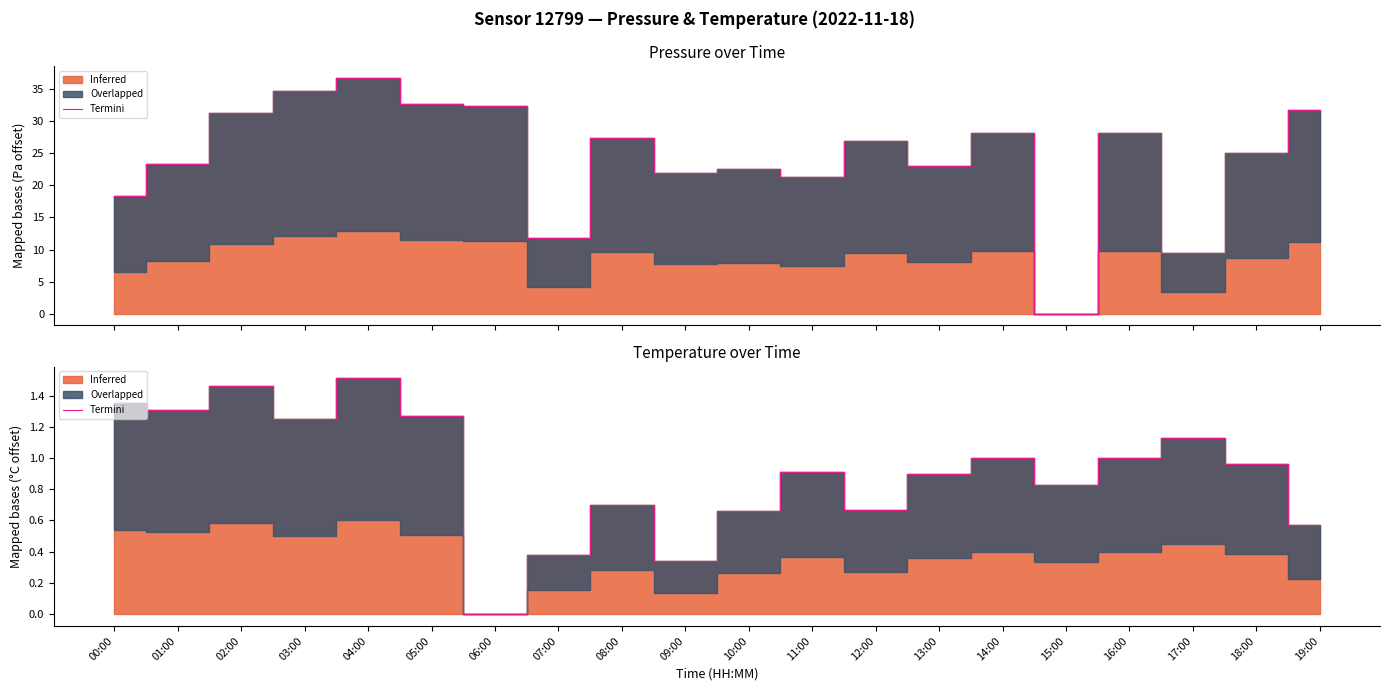

What is the label of the 13th point from the left?

12:00